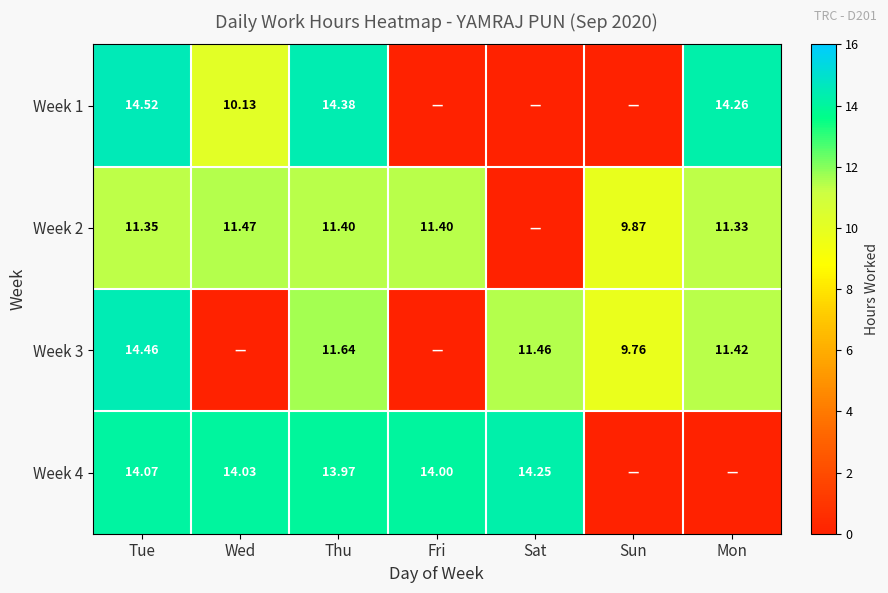

Is the value of Week 2 at Tue greater than the value of Week 4 at Wed?

No